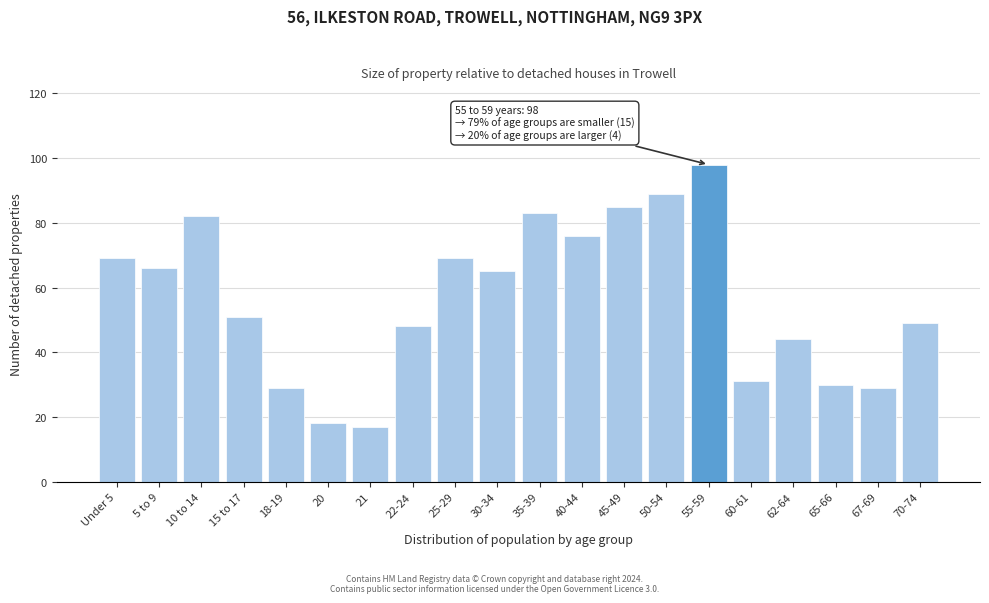

Reading left to right, extract all data points from this chart.

69	66	82	51	29	18	17	48	69	65	83	76	85	89	98	31	44	30	29	49